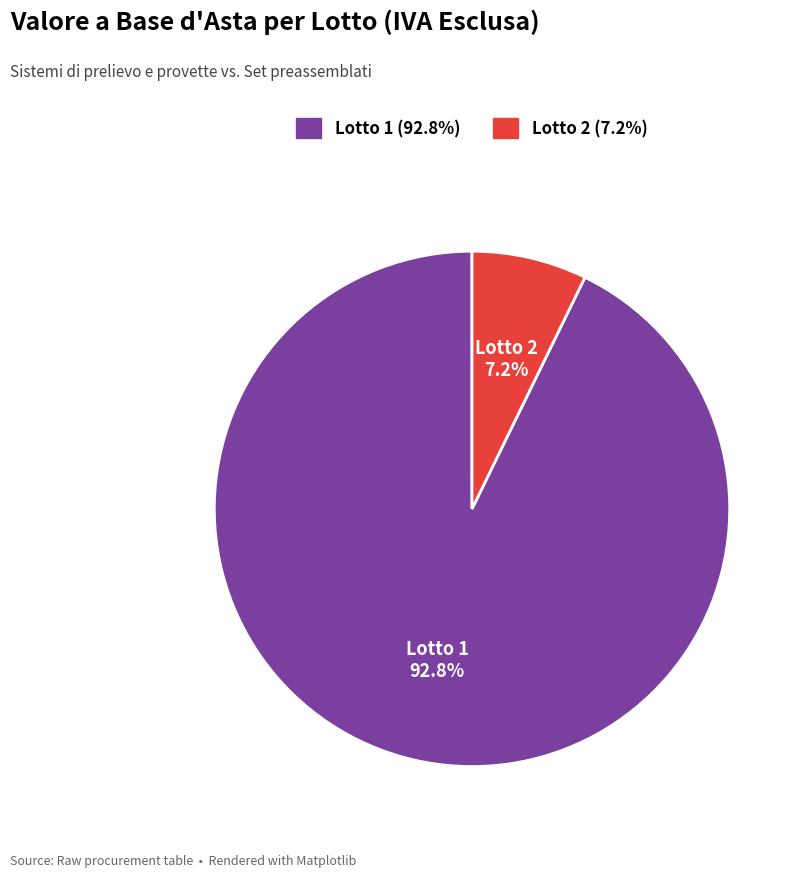

To the nearest percent, what portion does Lotto 2 represent?

7%